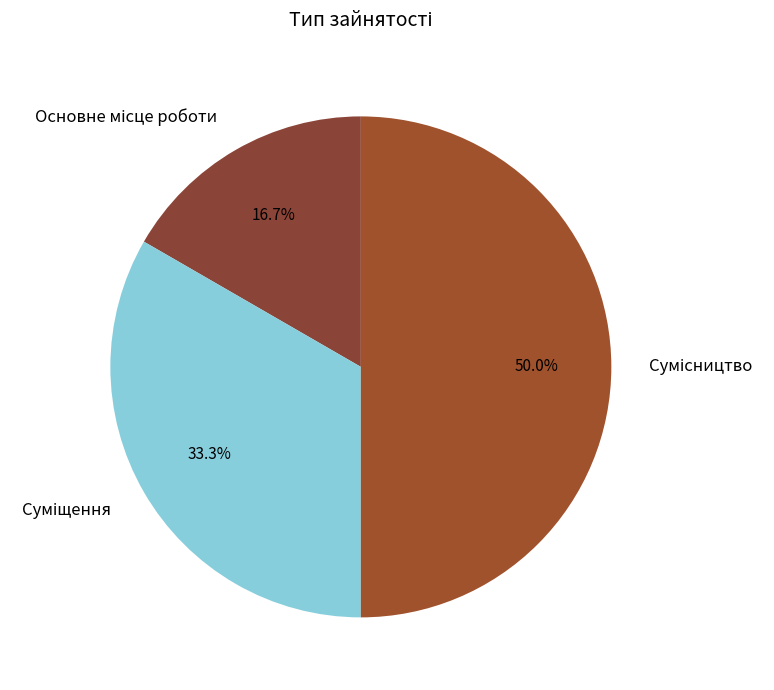

True or false: Суміщення accounts for 19% of the total.

False